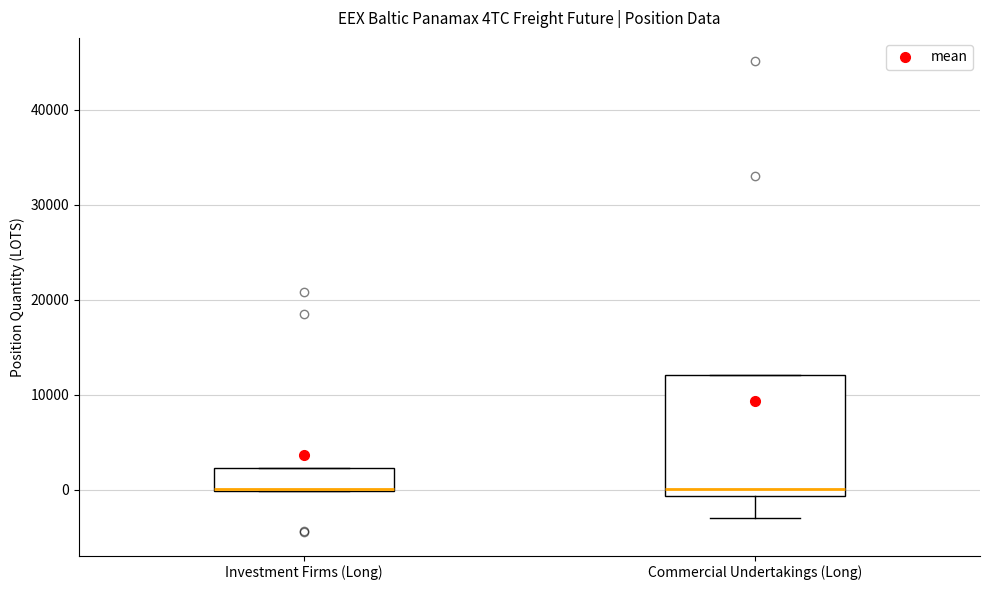

Where is the lower edge of the box for Investment Firms (Long) on the y-axis? The values are not printed on the chart, so give them approximately, as read against the axis.

0